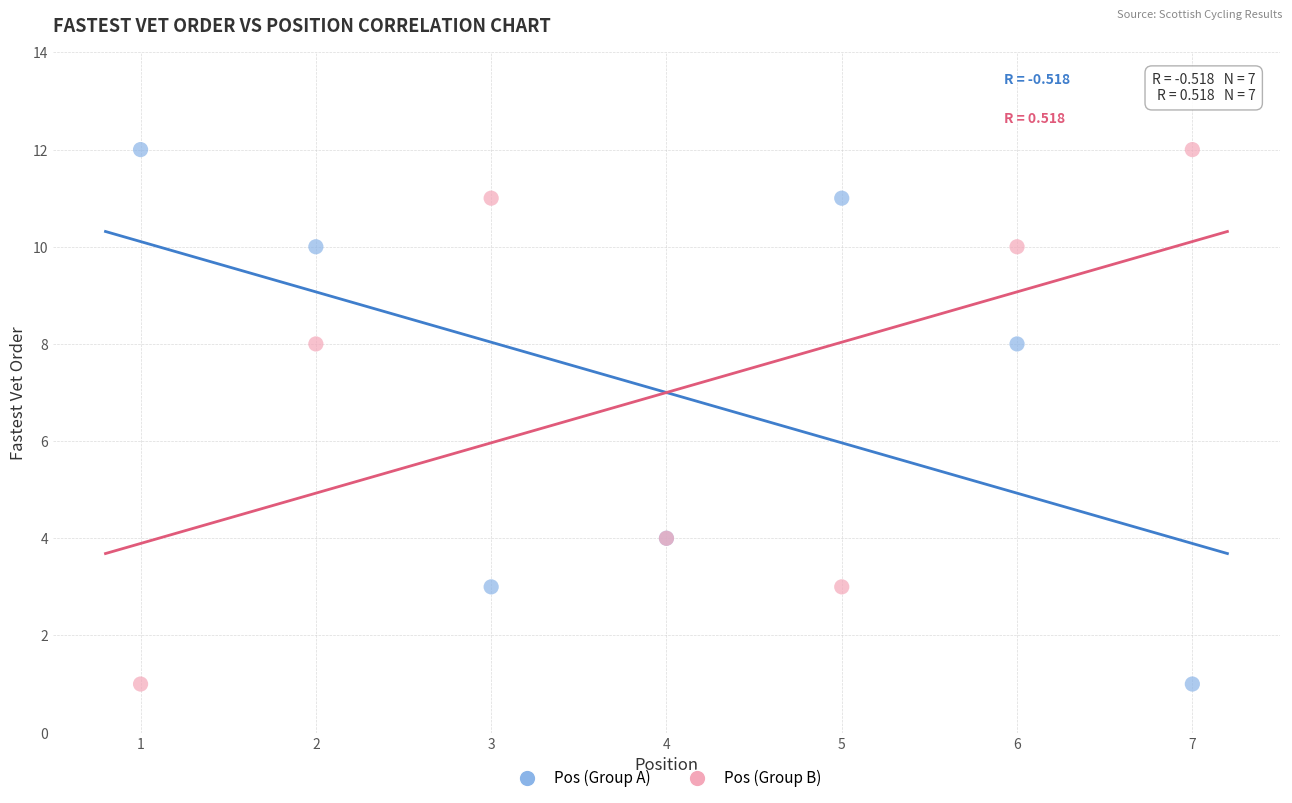

What is the X range (max minus min) for the scatter plot?

6